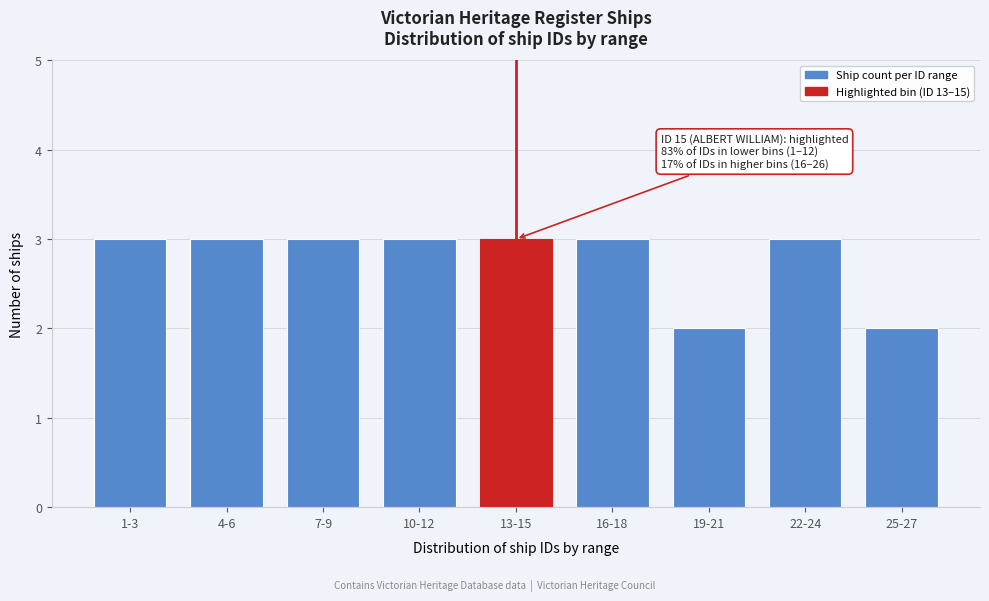

Reading right to left, list all the values displayed in this chart.

25-27=2	22-24=3	19-21=2	16-18=3	13-15=3	10-12=3	7-9=3	4-6=3	1-3=3